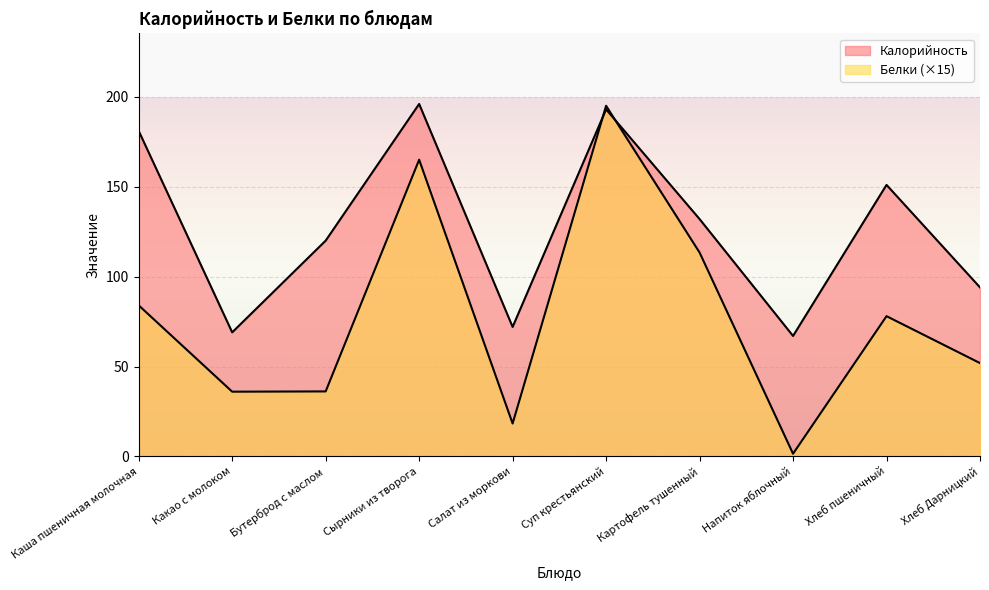

Which series has the widest spread of values?

Белки